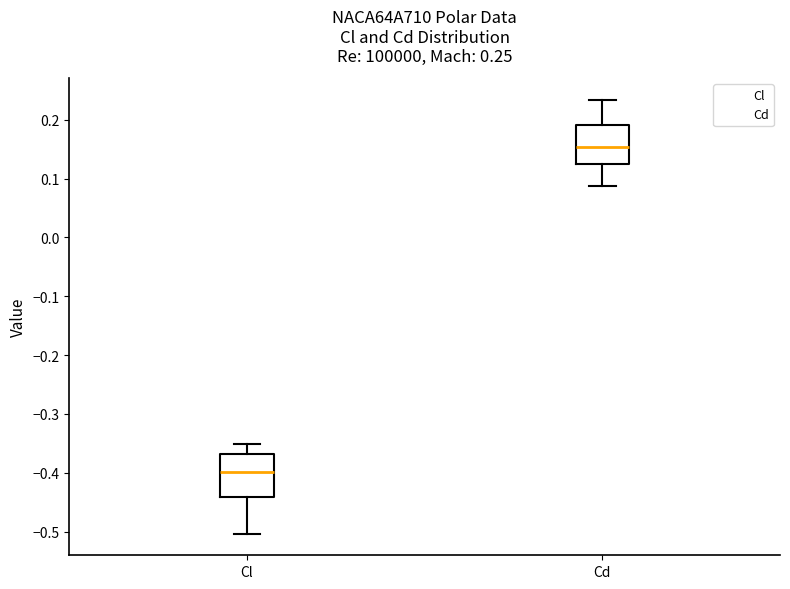

Which box's median line is the highest?

Cd